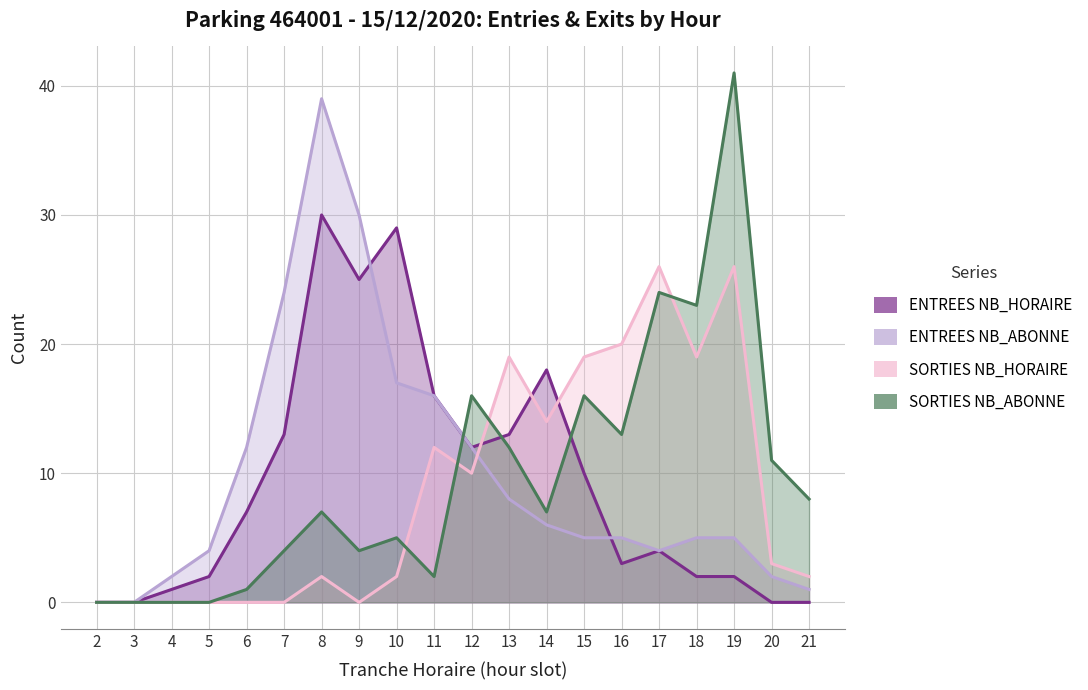

List the series in order of their peak value, lowest first.

SORTIES NB_HORAIRE, ENTREES NB_HORAIRE, ENTREES NB_ABONNE, SORTIES NB_ABONNE